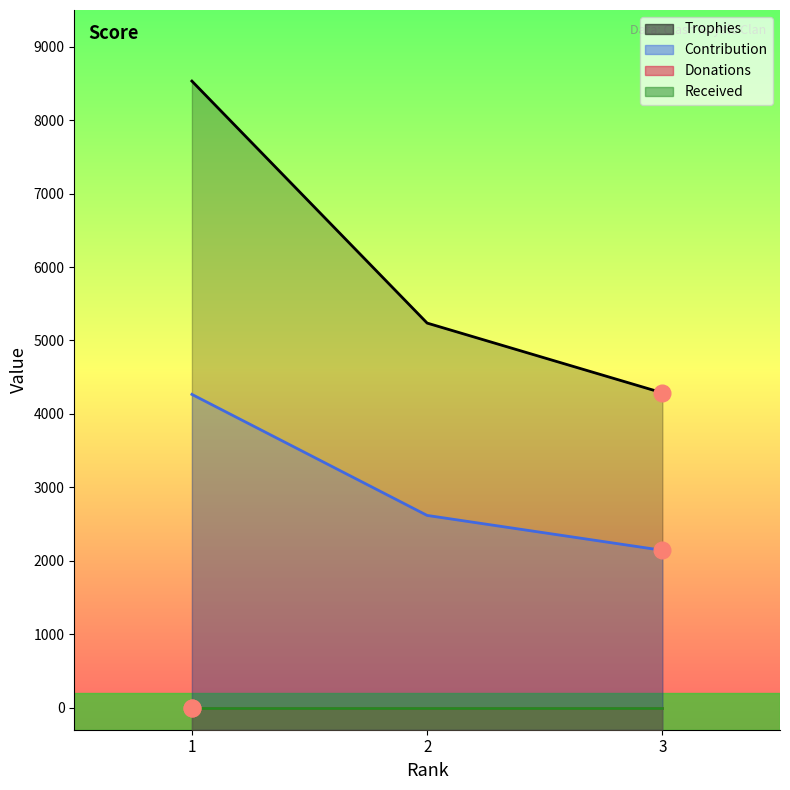

How many lines are shown in the chart?

2